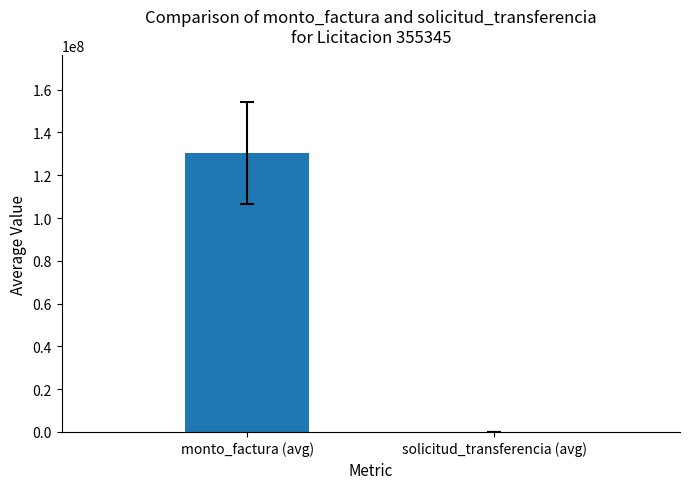

The chart shows a value of 109730.9 at solicitud_transferencia (avg). True or false?

True